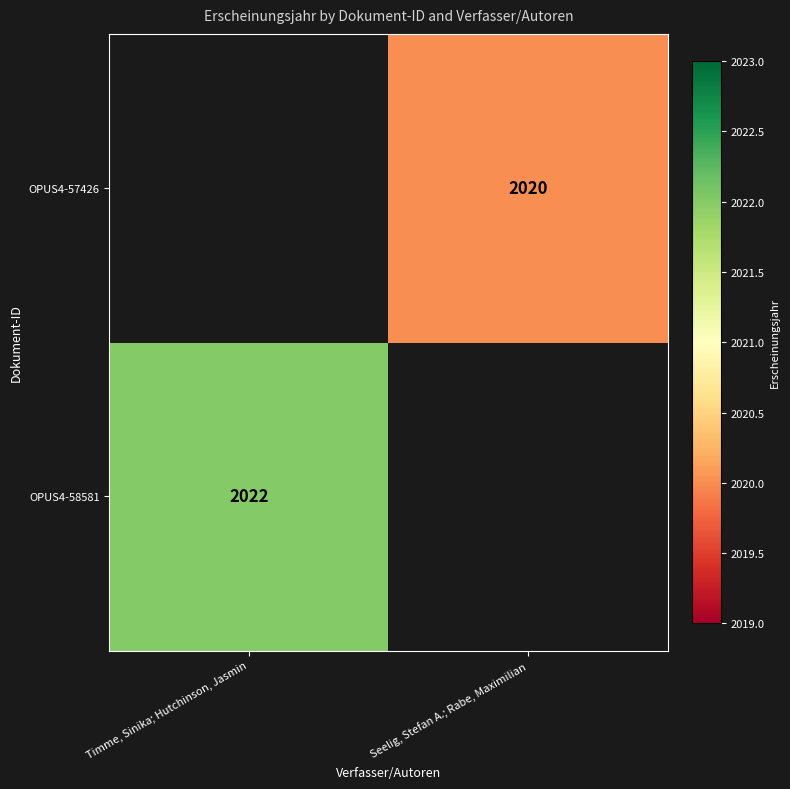

The OPUS4-57426 series shows 3156 at Seelig, Stefan A.; Rabe, Maximilian. True or false?

False